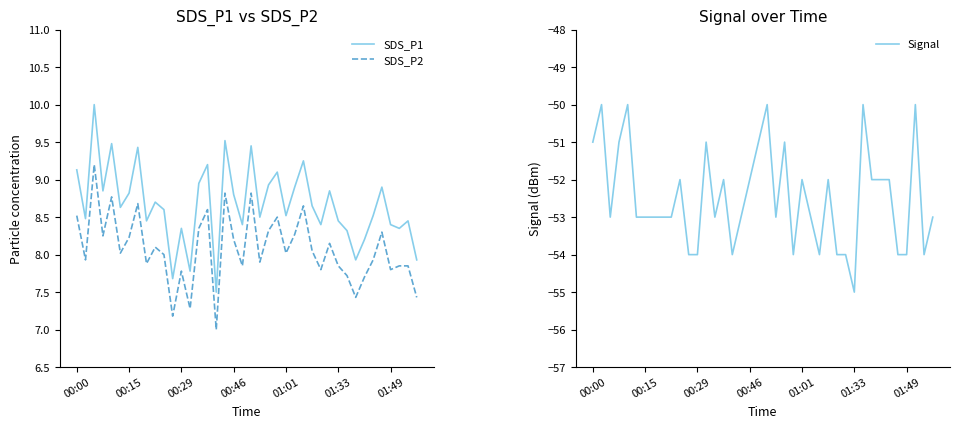

Reading left to right, extract all data points from this chart.

SDS_P1: 9.1	8.5	10.0	8.8	9.5	8.6	8.8	9.4	8.4	8.7	8.6	7.7	8.3	7.8	8.9	9.2	7.5	9.5	8.8	8.4	9.4	8.5	8.9	9.1	8.5	8.9	9.2	8.7	8.4	8.8	8.4	8.3	7.9	8.2	8.5	8.9	8.4	8.3	8.4	7.9
SDS_P2: 8.5	7.9	9.2	8.2	8.8	8.0	8.2	8.7	7.9	8.1	8.0	7.2	7.8	7.3	8.3	8.6	7.0	8.8	8.2	7.8	8.8	7.9	8.3	8.5	8.0	8.3	8.7	8.1	7.8	8.2	7.8	7.7	7.4	7.7	7.9	8.3	7.8	7.8	7.8	7.4
Signal: -51.0	-50.0	-53.0	-51.0	-50.0	-53.0	-53.0	-53.0	-53.0	-53.0	-52.0	-54.0	-54.0	-51.0	-53.0	-52.0	-54.0	-53.0	-52.0	-51.0	-50.0	-53.0	-51.0	-54.0	-52.0	-53.0	-54.0	-52.0	-54.0	-54.0	-55.0	-50.0	-52.0	-52.0	-52.0	-54.0	-54.0	-50.0	-54.0	-53.0